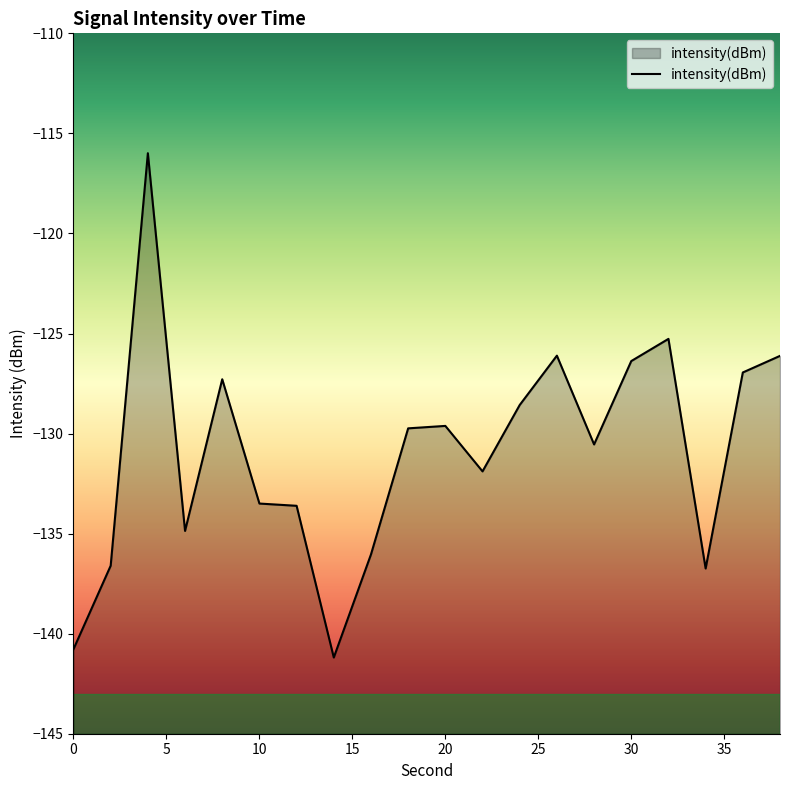

Reading left to right, transcribe all the data shown in this chart.

-140.8	-136.6	-116.0	-134.9	-127.3	-133.5	-133.6	-141.2	-136.0	-129.7	-129.6	-131.9	-128.6	-126.1	-130.5	-126.4	-125.3	-136.7	-126.9	-126.1